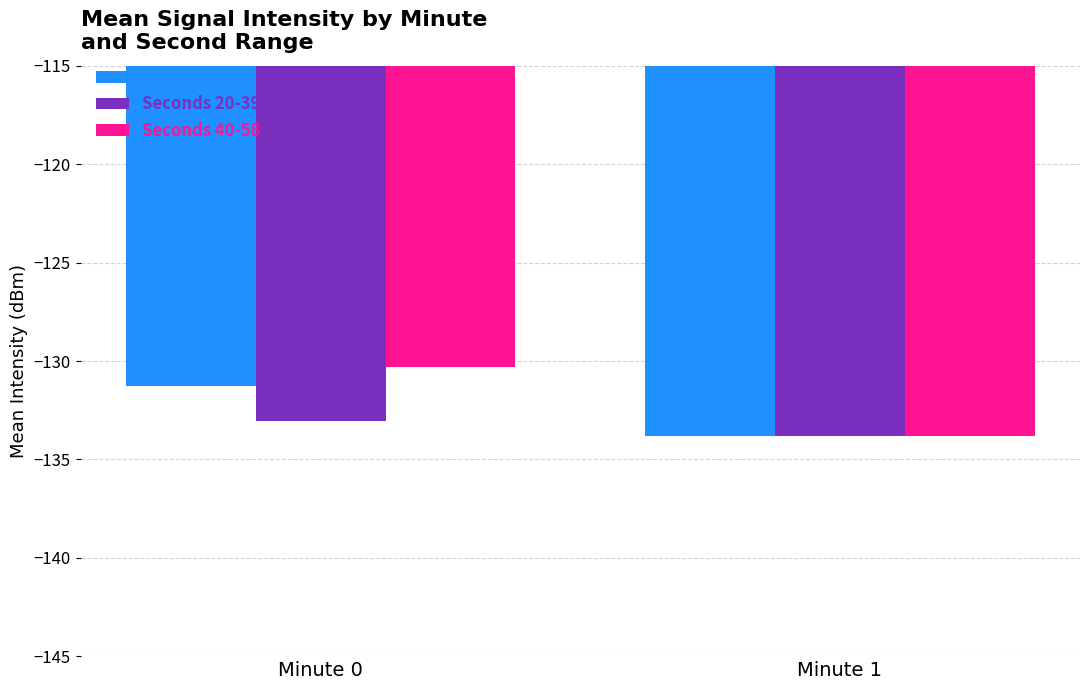

What is the value of the Seconds 0-19 bar at the 1st from the left?

-131.3